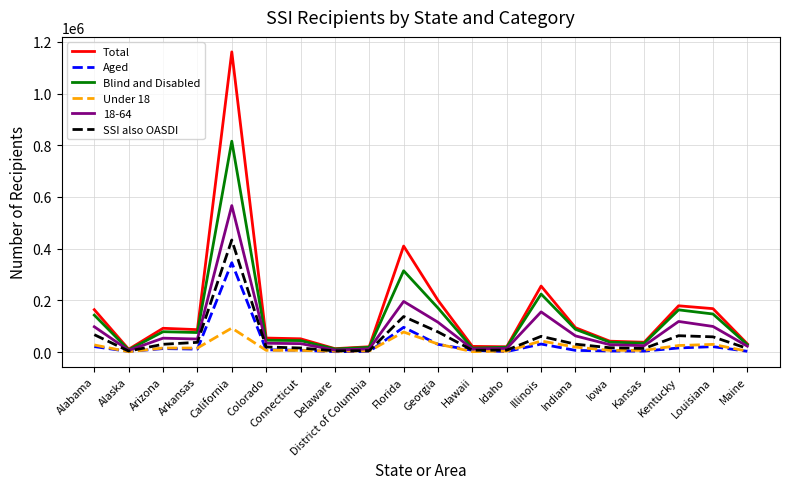

Does the chart have visible grid lines?

Yes